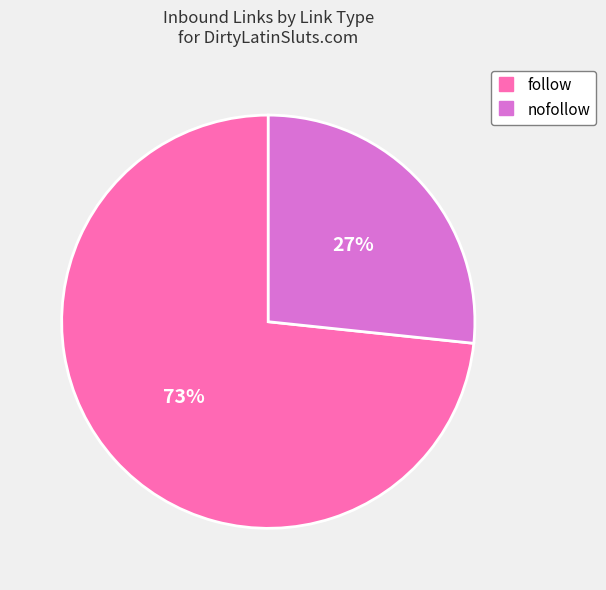

Is there a majority slice in this chart?

Yes